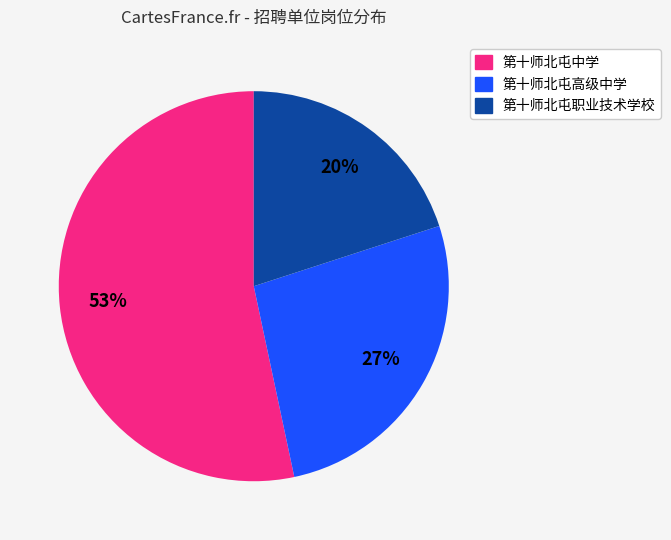

Which category accounts for the majority?

第十师北屯中学